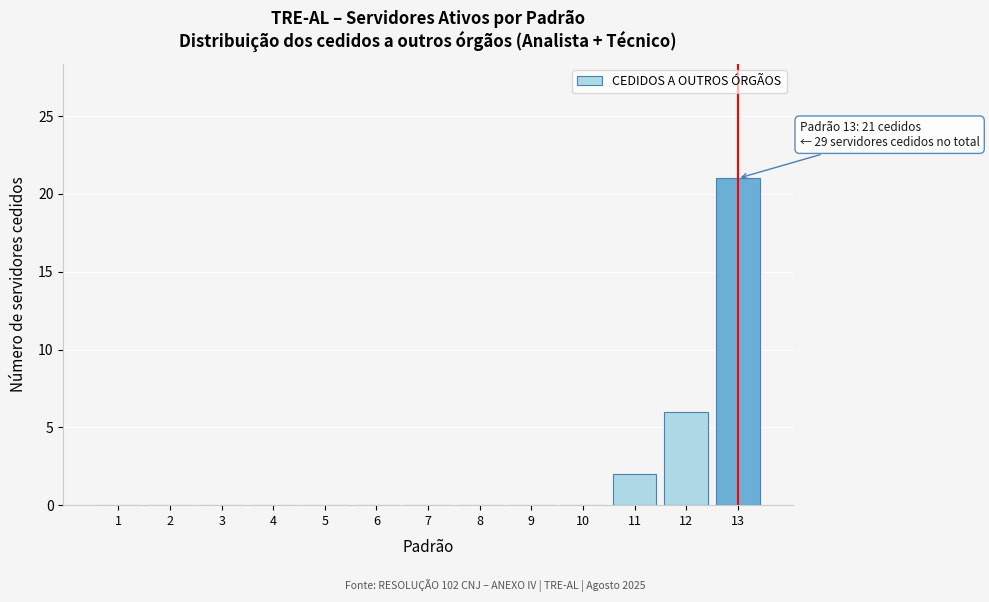

Reading left to right, transcribe all the data shown in this chart.

1=0	2=0	3=0	4=0	5=0	6=0	7=0	8=0	9=0	10=0	11=2	12=6	13=21